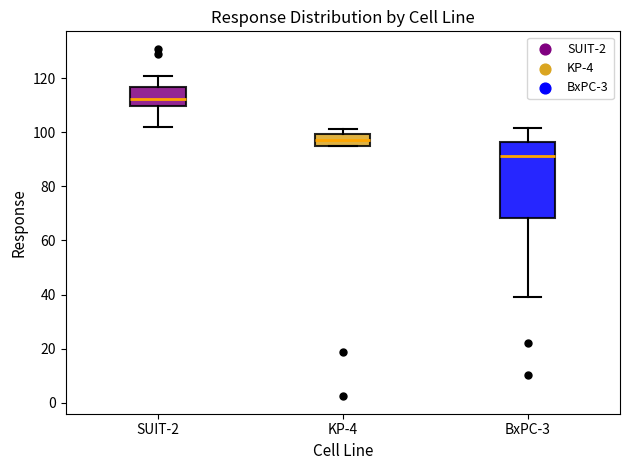

Where is the lower edge of the box for BxPC-3 on the y-axis? The values are not printed on the chart, so give them approximately, as read against the axis.

68